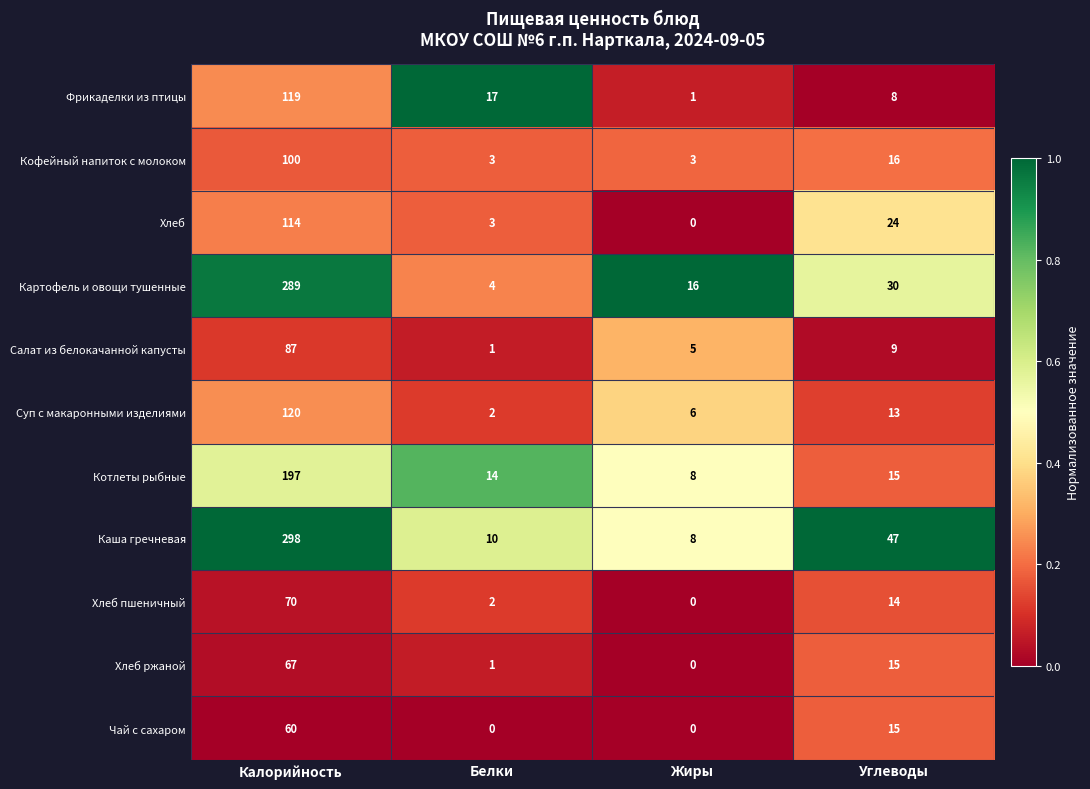

Is it true that Салат из белокачанной капусты equals 87 at Калорийность?

True